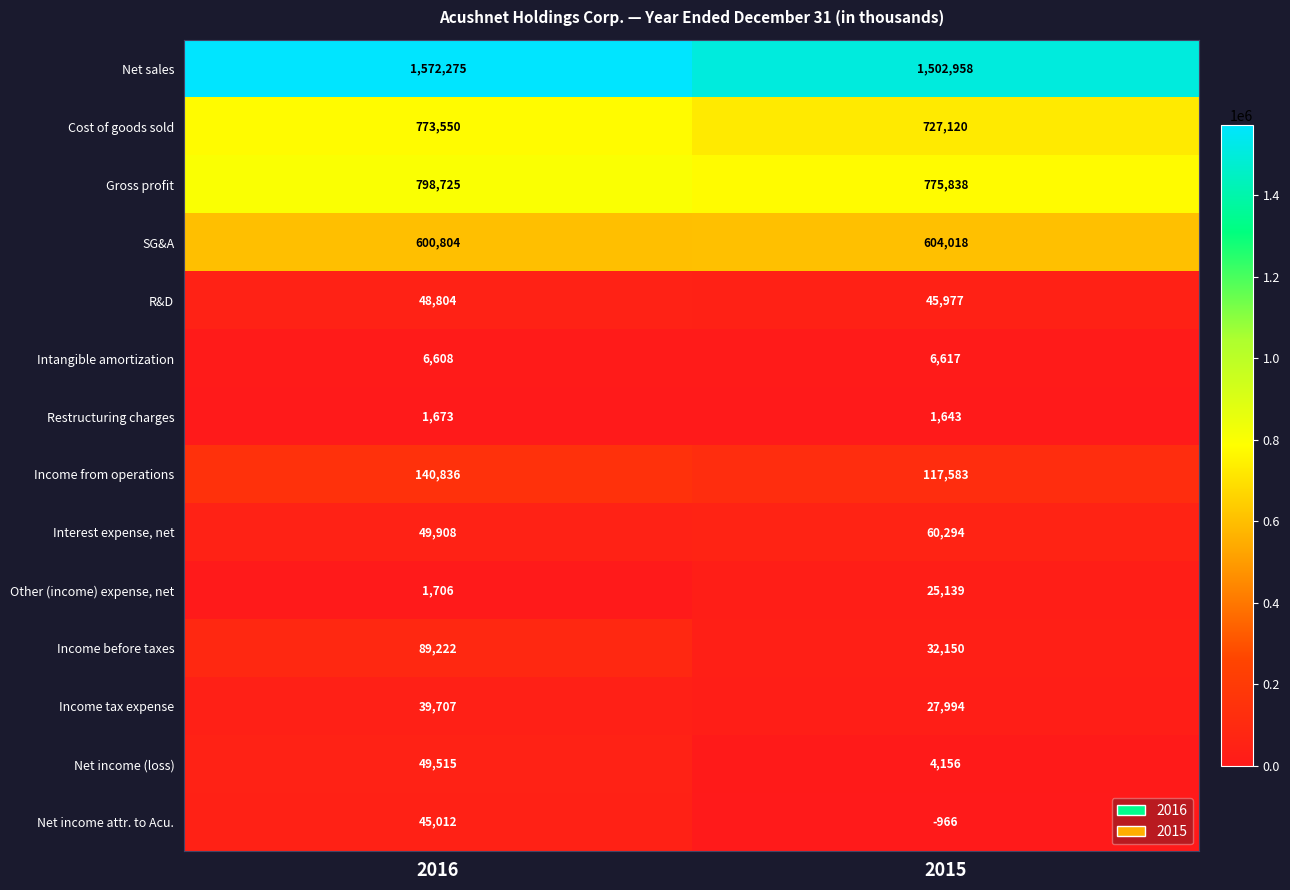

What is the average value of the Cost of goods sold series?

750335